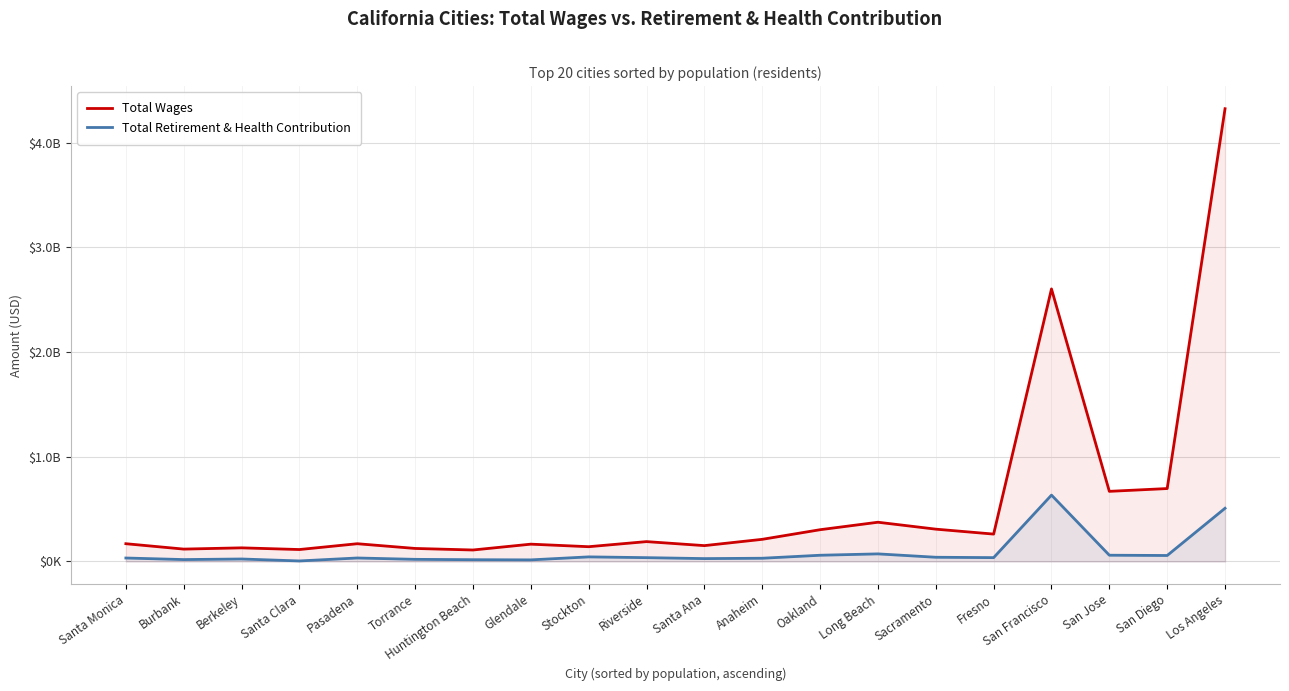

At which category does the chart reach its minimum across all series?

Santa Clara